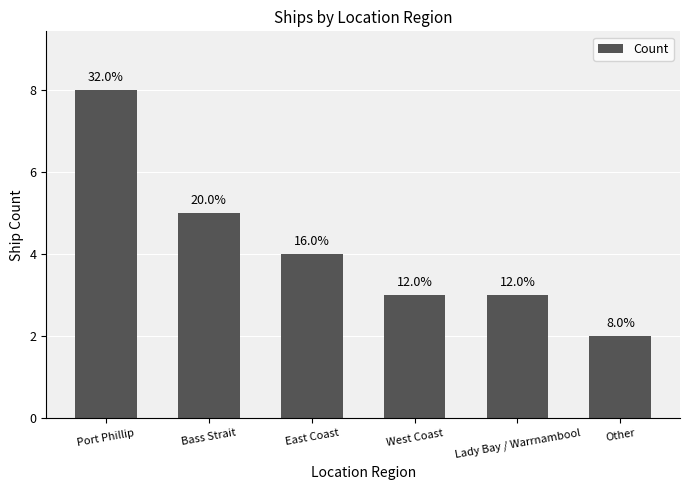

Are the bars horizontal?

No